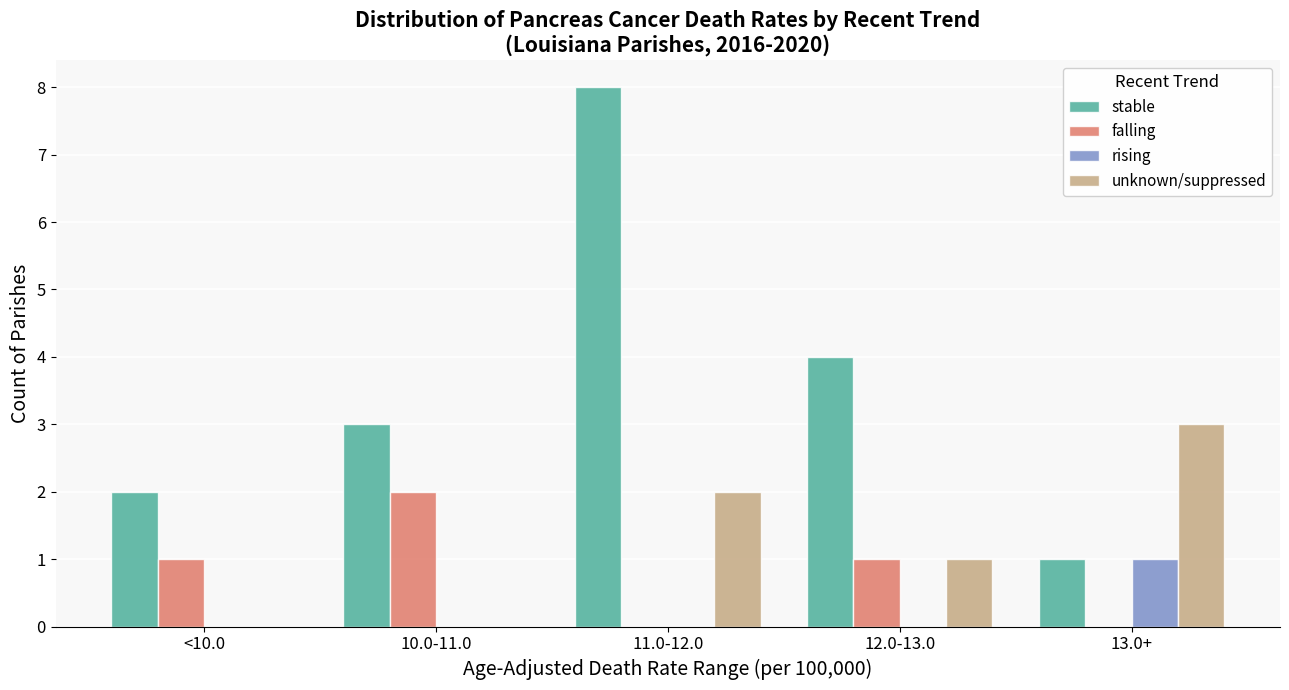

Reading left to right, what are all the values shown in this chart?

stable: 2	3	8	4	1
falling: 1	2	0	1	0
rising: 0	0	0	0	1
unknown/suppressed: 0	0	2	1	3